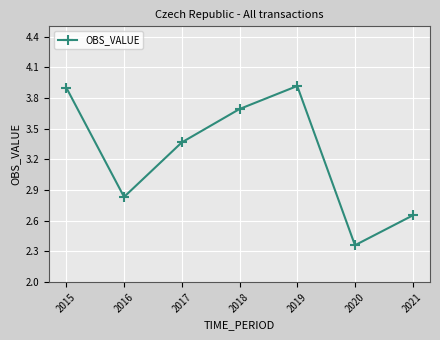

How many points are lower than both their immediate neighbors (excluding endpoints)?

2